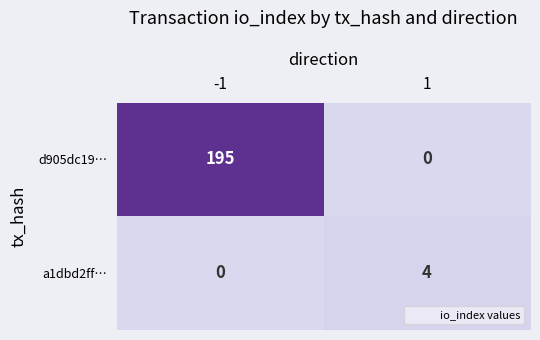

Read the d905dc19… value at -1.

195